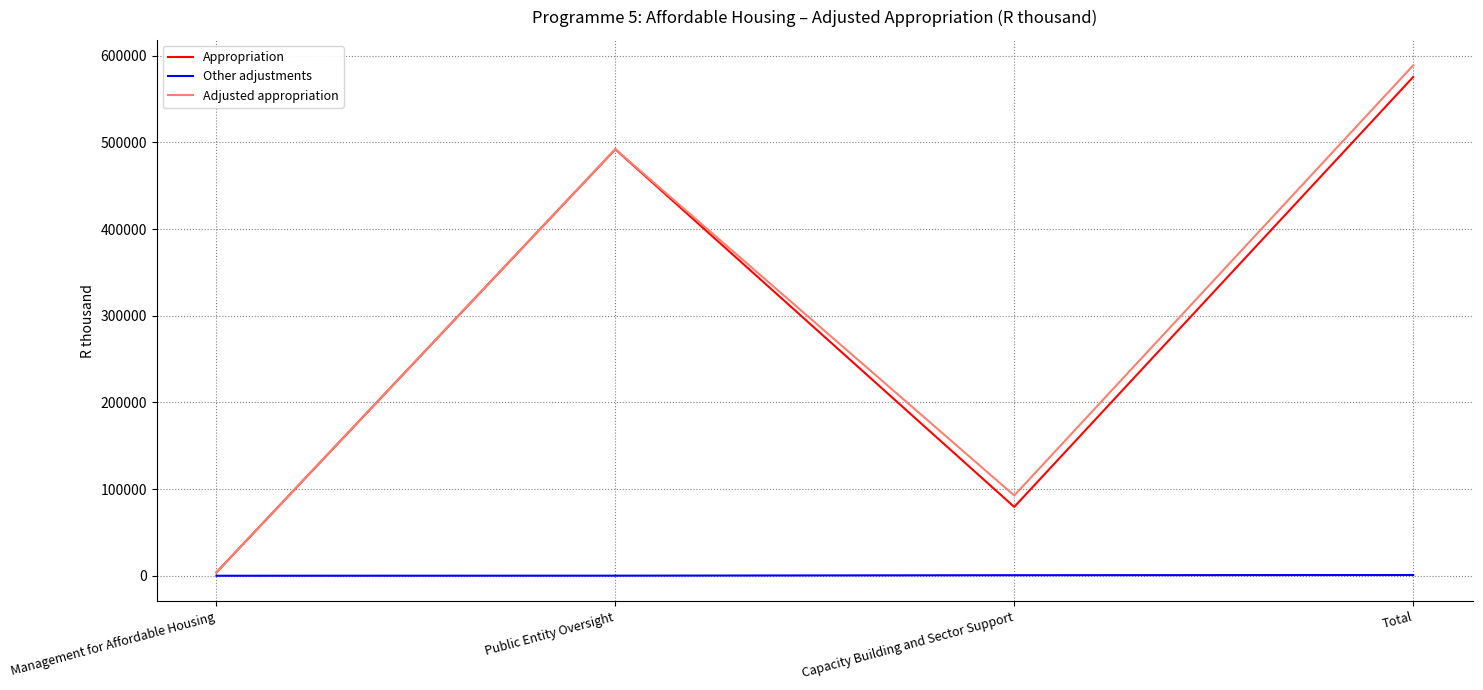

At which label is Appropriation closest to 289684?

Public Entity Oversight